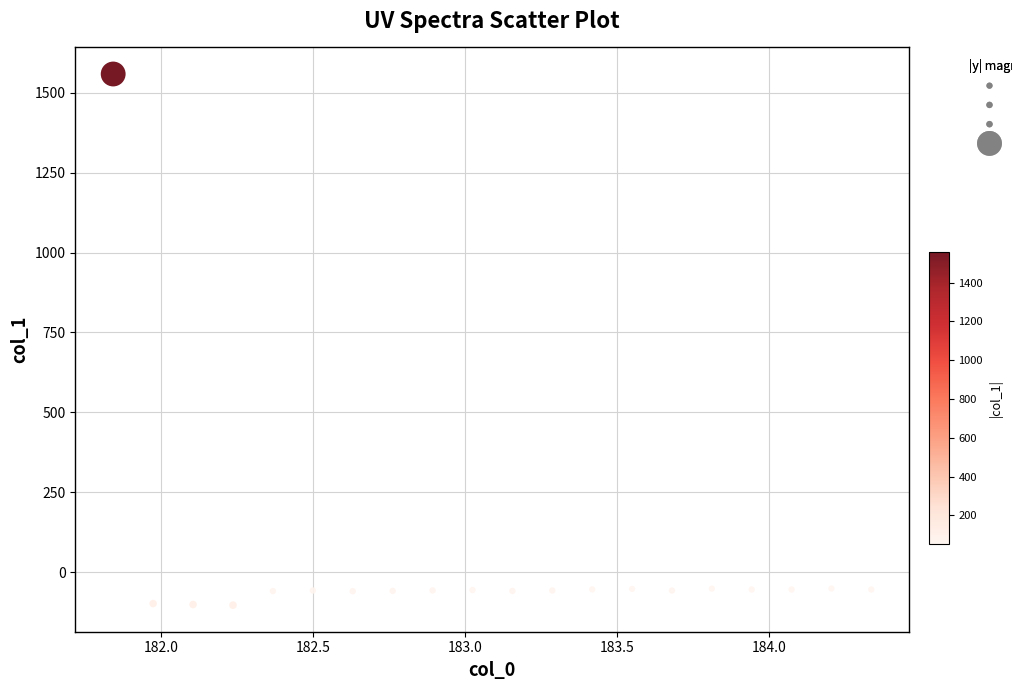

What is the range of Y values (max minus min)?

1662.4